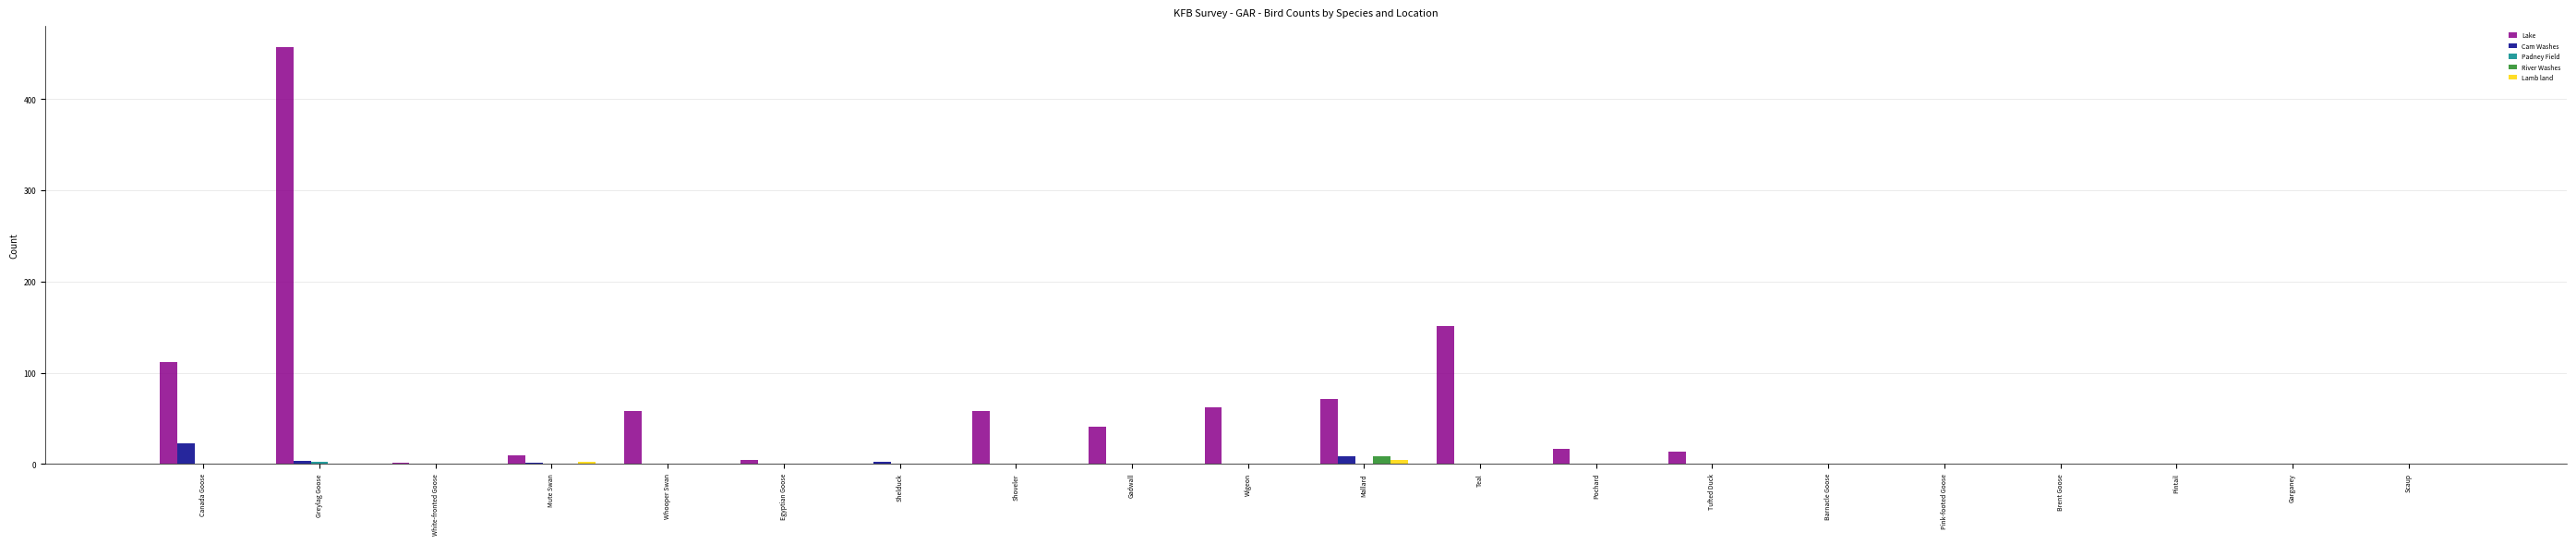

Which series has the widest spread of values?

Lake